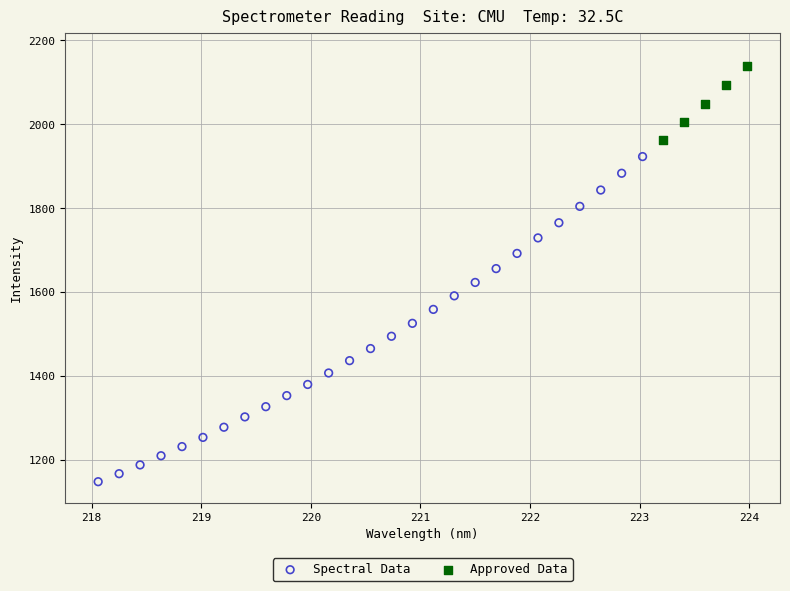

Which series reaches the maximum Y coordinate?

Approved Data